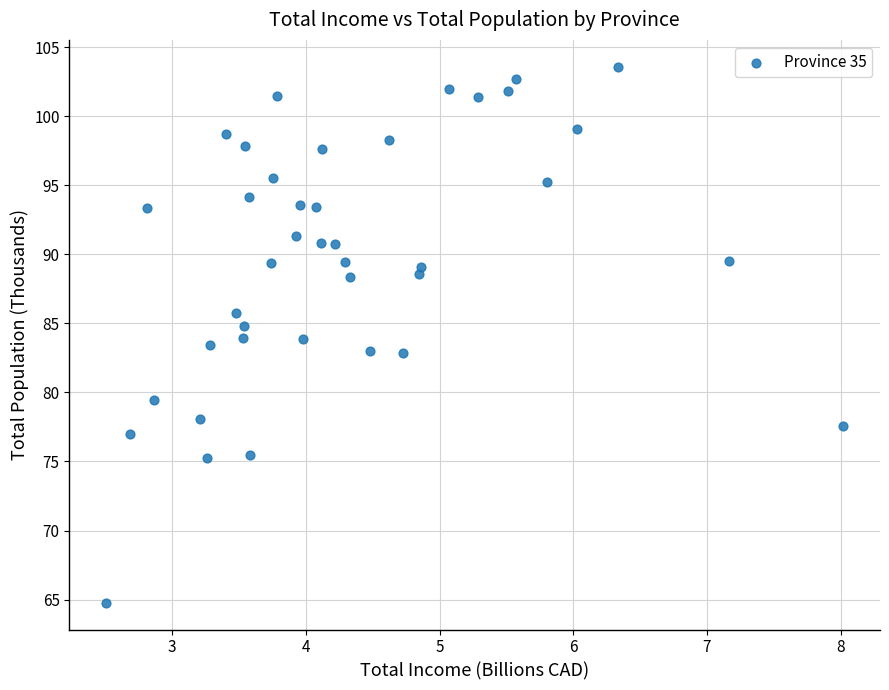

What is the range of Y values (max minus min)?

38.8